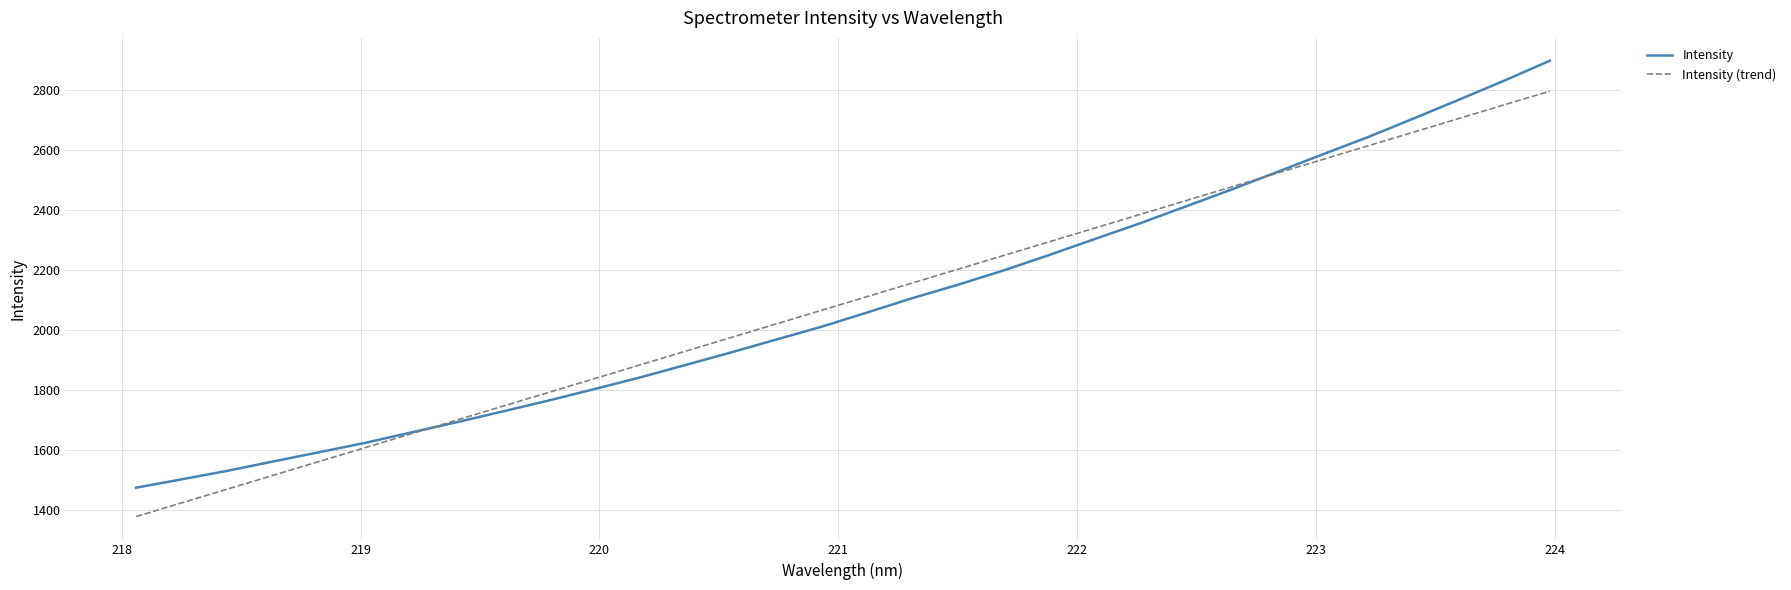

List the series in order of their peak value, highest first.

Intensity, Intensity (trend)